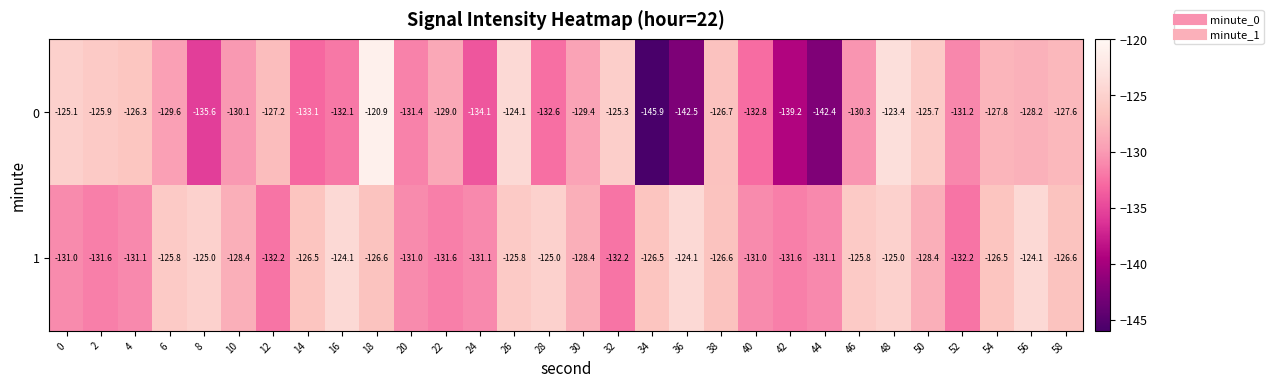

What is the spread (max minus min) of values at 20?

0.4